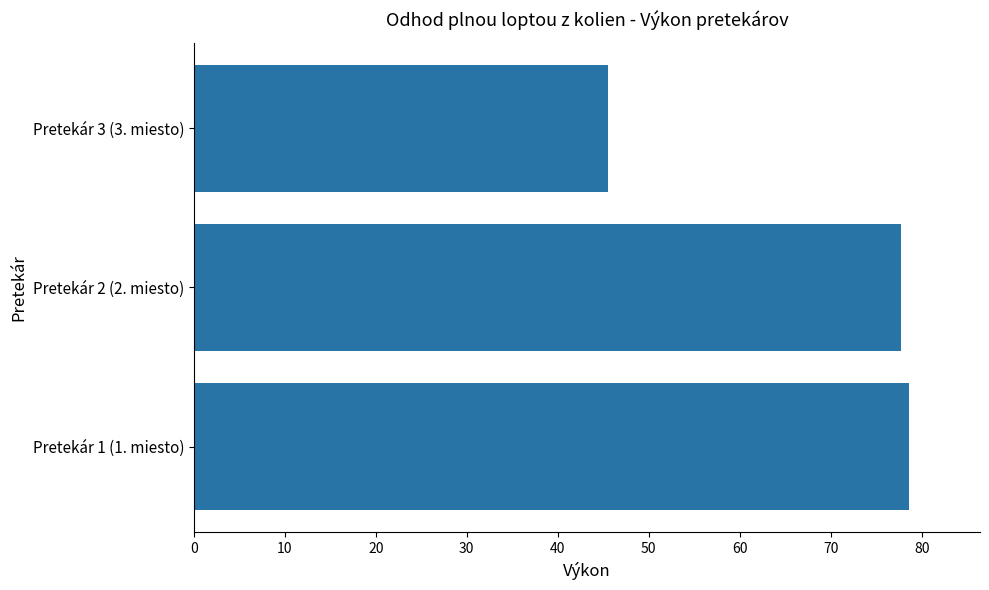

At which category does the chart reach its minimum across all series?

Pretekár 3 (3. miesto)